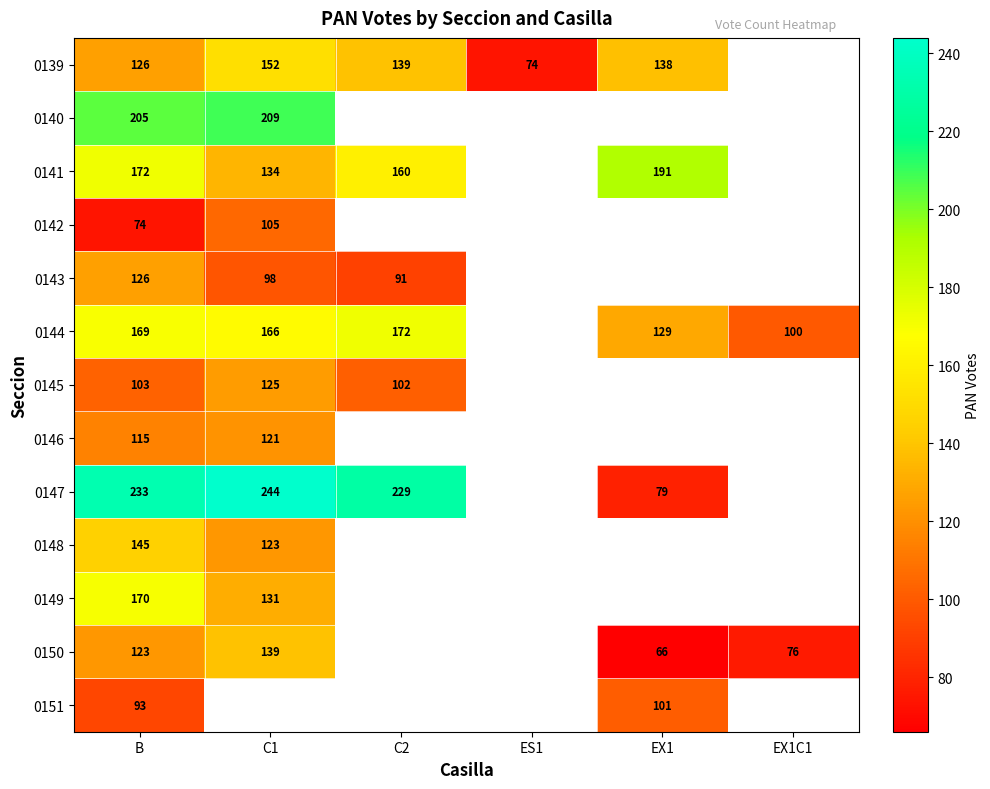

Is the value of 0140 at C1 greater than the value of 0151 at B?

Yes